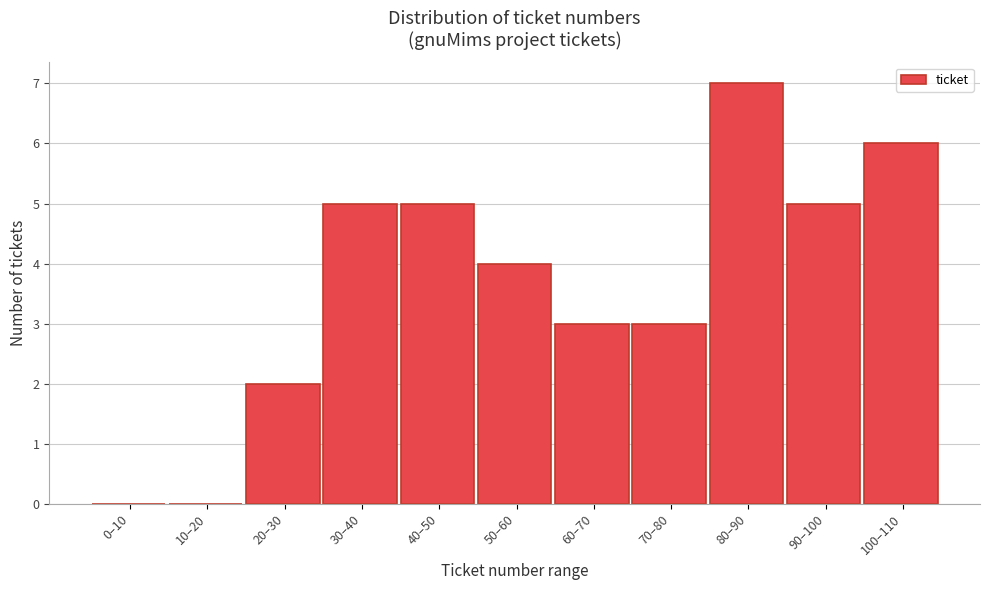

Reading right to left, what are all the values shown in this chart?

100–110=6	90–100=5	80–90=7	70–80=3	60–70=3	50–60=4	40–50=5	30–40=5	20–30=2	10–20=0	0–10=0